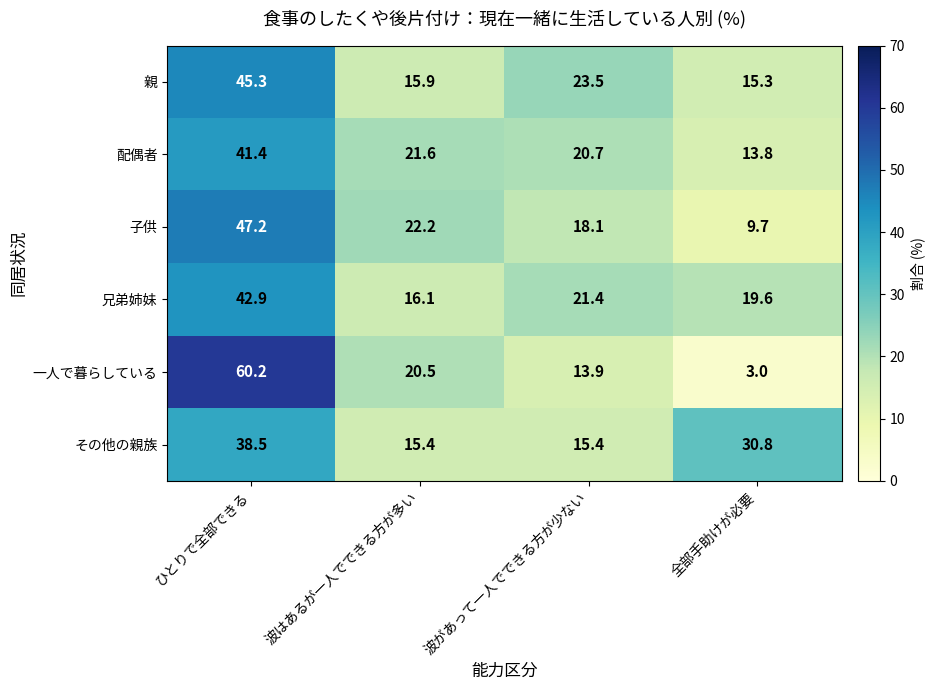

Is it true that 一人で暮らしている equals 1.1 at 全部手助けが必要?

False